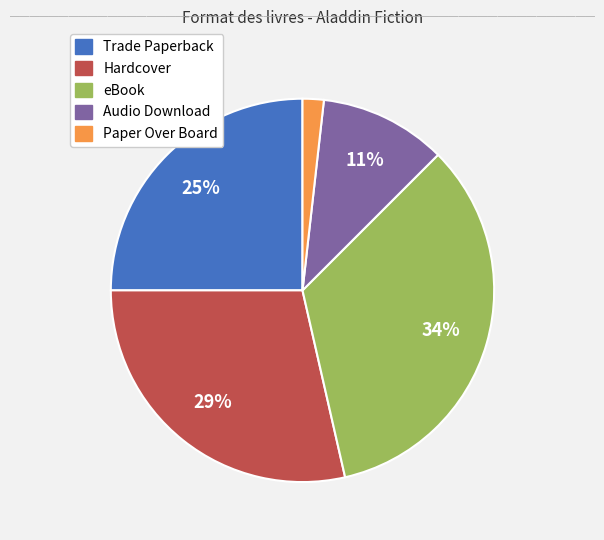

Combined, do Trade Paperback and Paper Over Board account for over 50%?

No